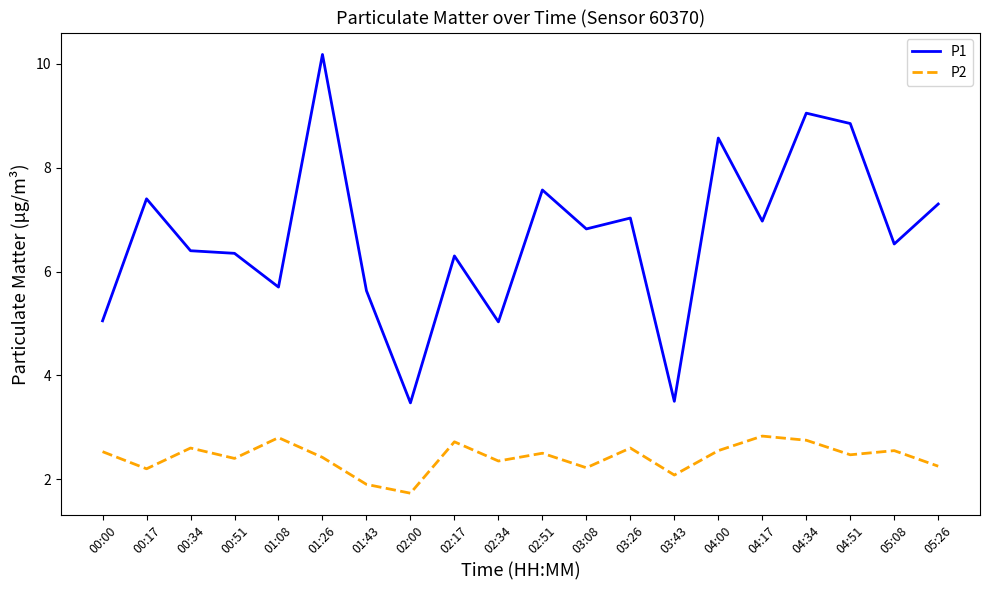

What is the difference between the highest and lowest values at 04:34?

6.3